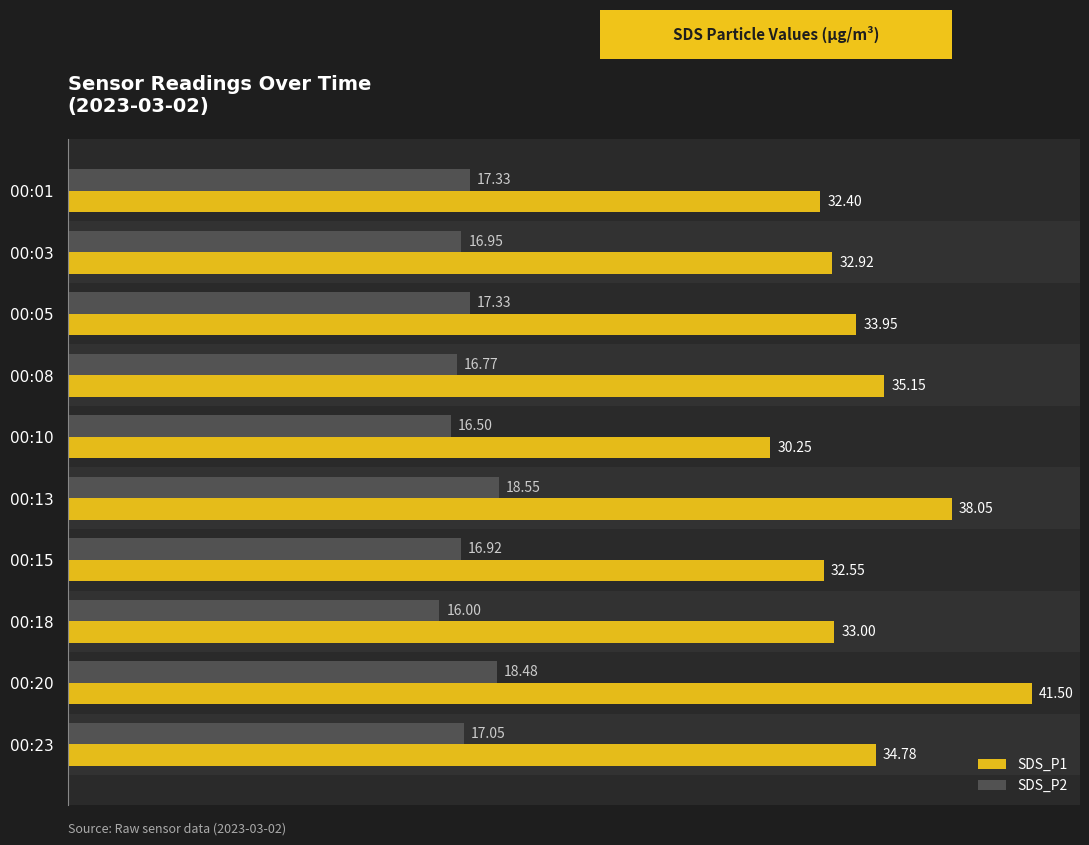

Which series has the largest total across all categories?

SDS_P1